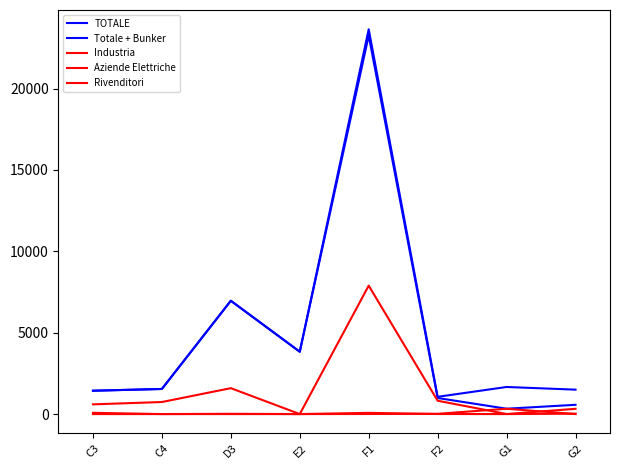

Where is the first local minimum for TOTALE?

E2